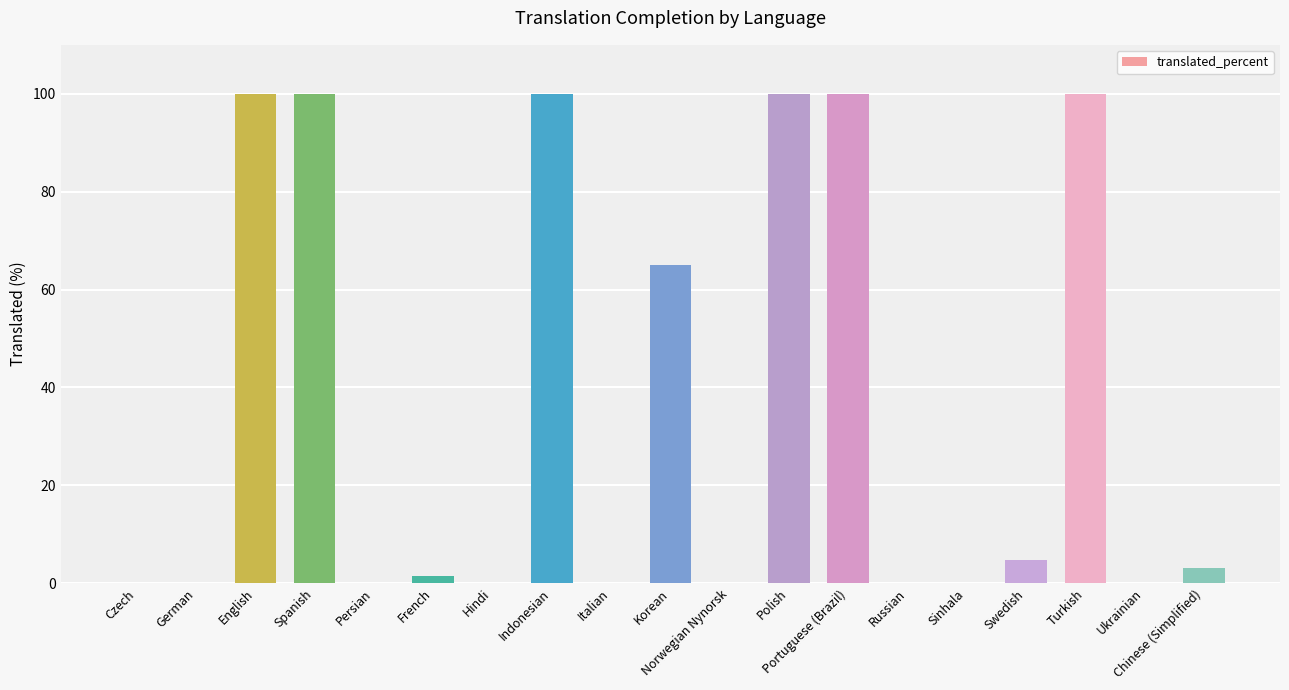

Are the bars grouped side by side (vs. stacked)?

No